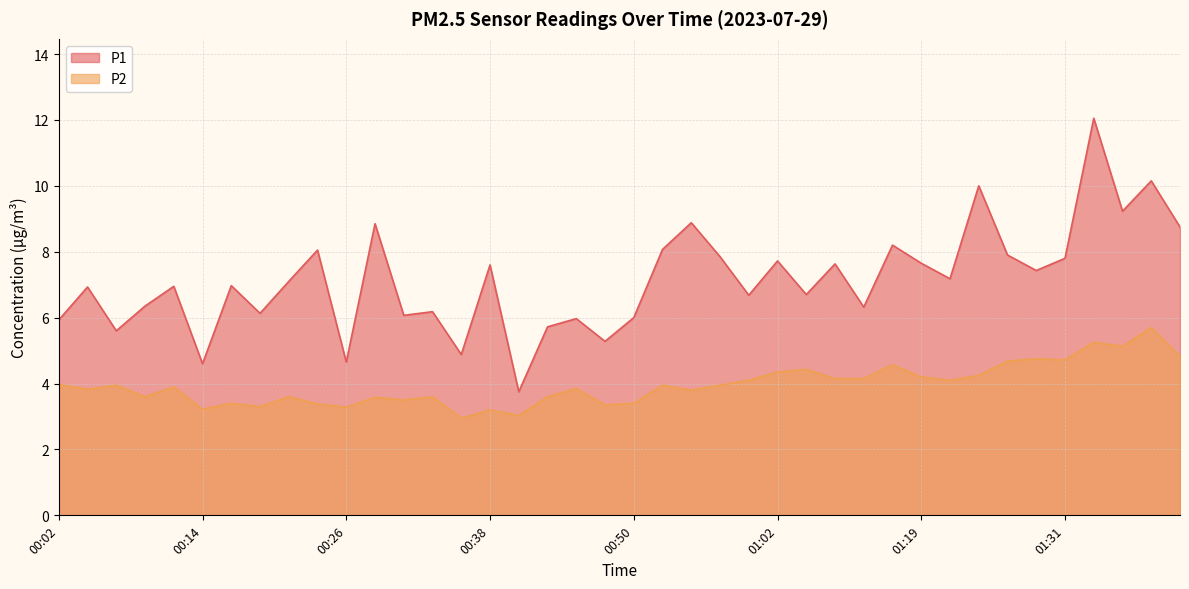

True or false: P2 and P1 cross at least once.

False